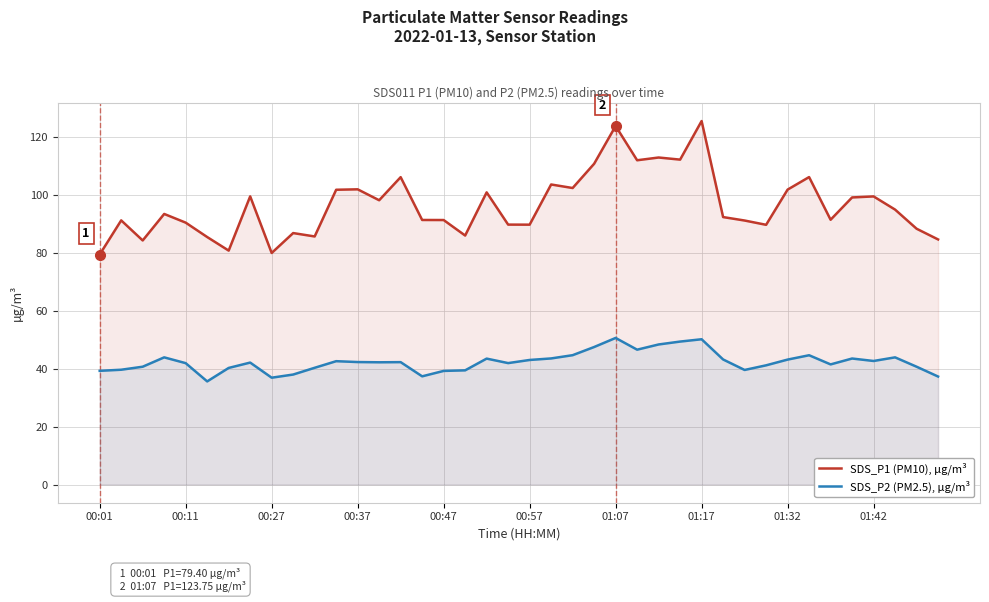

True or false: SDS_P2 (PM2.5), µg/m³ and SDS_P1 (PM10), µg/m³ cross at least once.

False